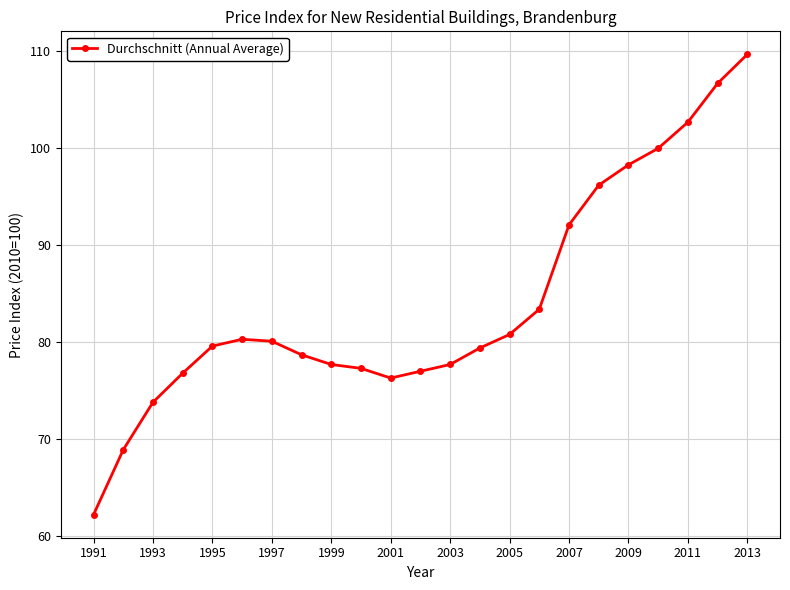

What is the value of the 11th point from the left?

76.3